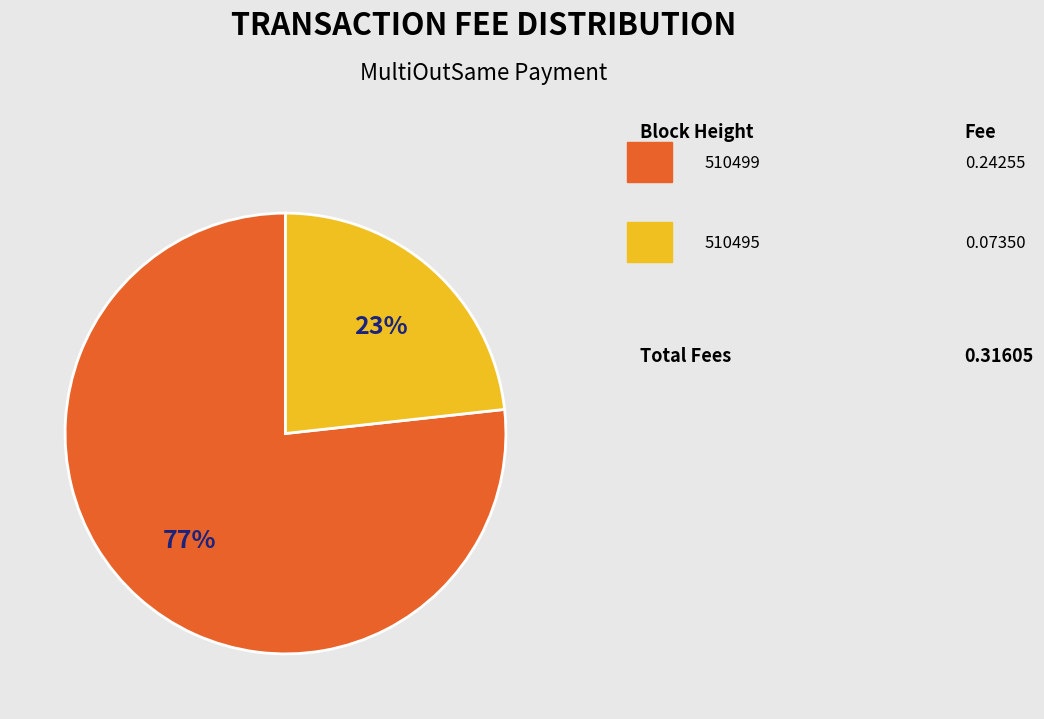

To the nearest percent, what is the average slice percentage?

50%